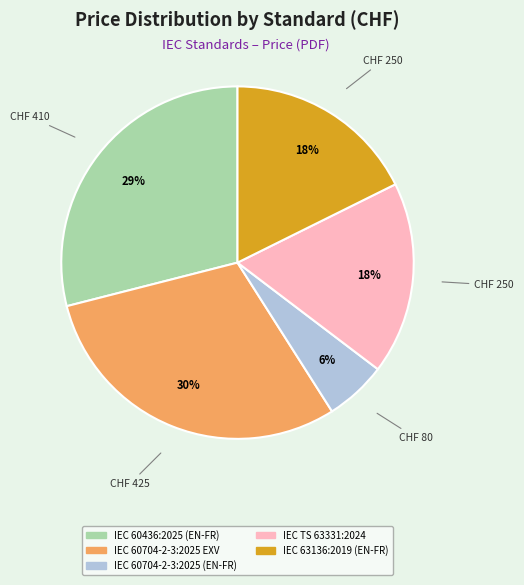

Combined, do IEC TS 63331:2024 and IEC 60704-2-3:2025 EXV account for over 50%?

No